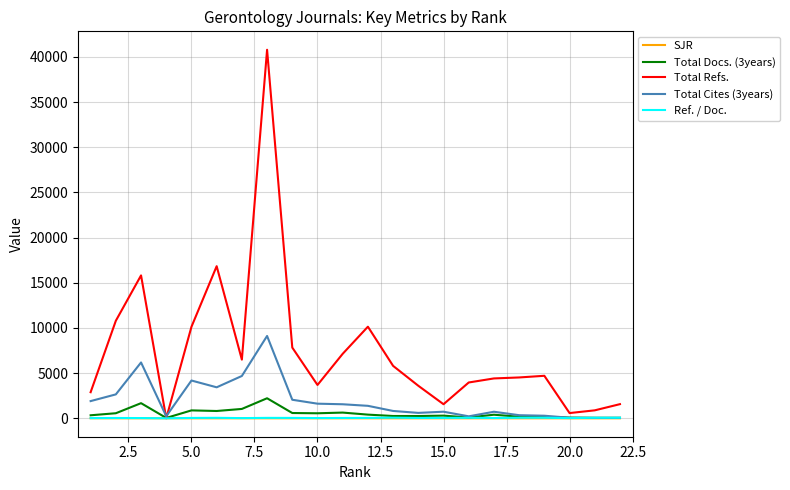

Which series has the largest range (max minus min)?

Total Refs.